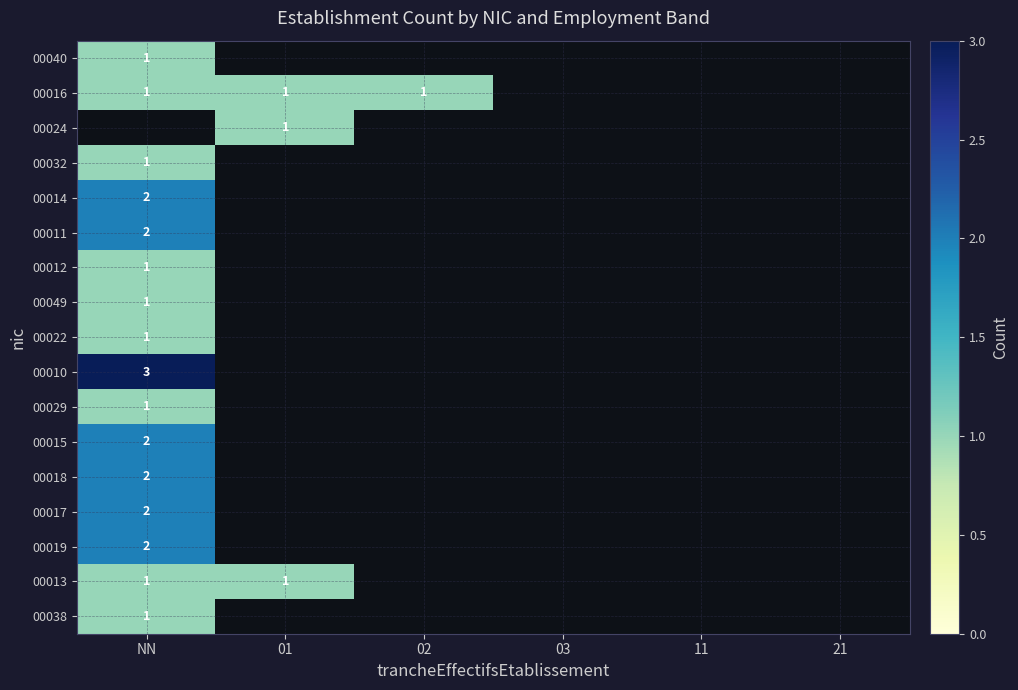

The 00038 series shows 1 at NN. True or false?

True